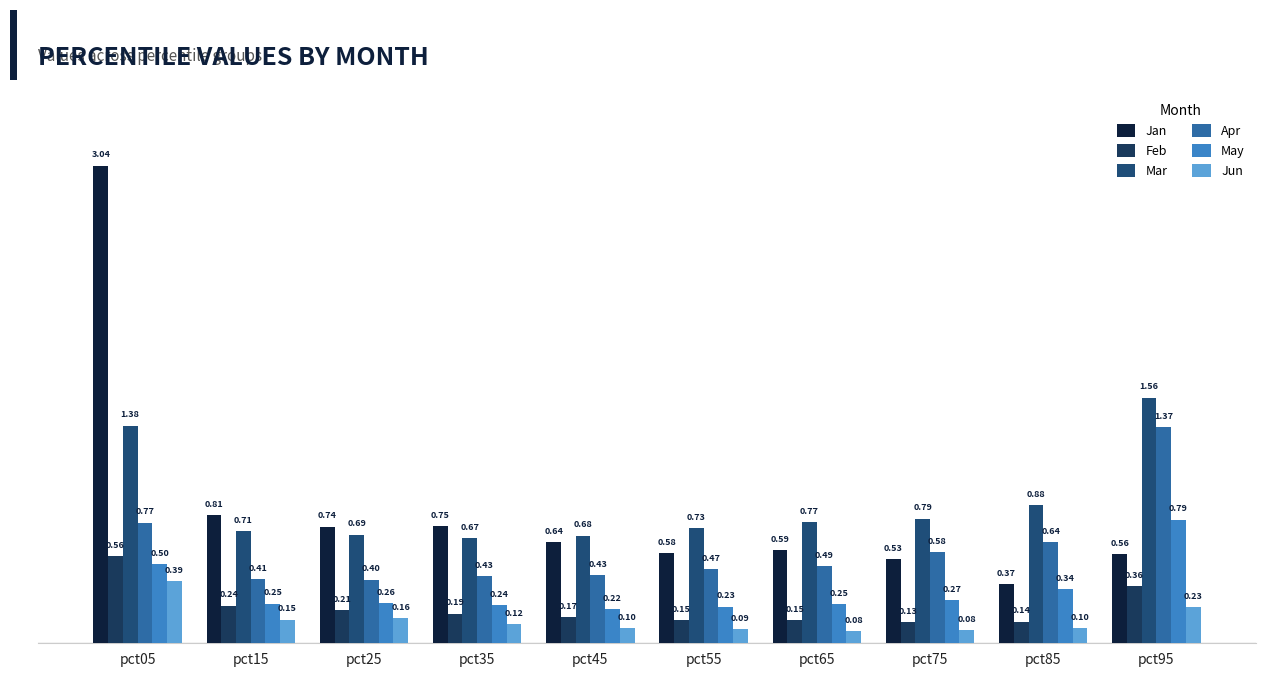

What are all the series names shown in the legend?

Jan, Feb, Mar, Apr, May, Jun